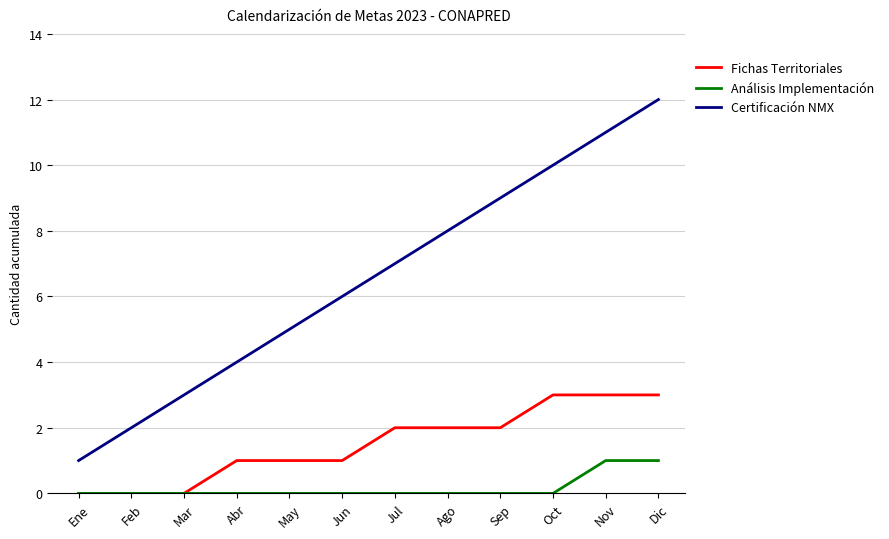

Reading left to right, transcribe all the data shown in this chart.

Fichas Territoriales: Ene=0	Feb=0	Mar=0	Abr=1	May=1	Jun=1	Jul=2	Ago=2	Sep=2	Oct=3	Nov=3	Dic=3
Análisis Implementación: Ene=0	Feb=0	Mar=0	Abr=0	May=0	Jun=0	Jul=0	Ago=0	Sep=0	Oct=0	Nov=1	Dic=1
Certificación NMX: Ene=1	Feb=2	Mar=3	Abr=4	May=5	Jun=6	Jul=7	Ago=8	Sep=9	Oct=10	Nov=11	Dic=12